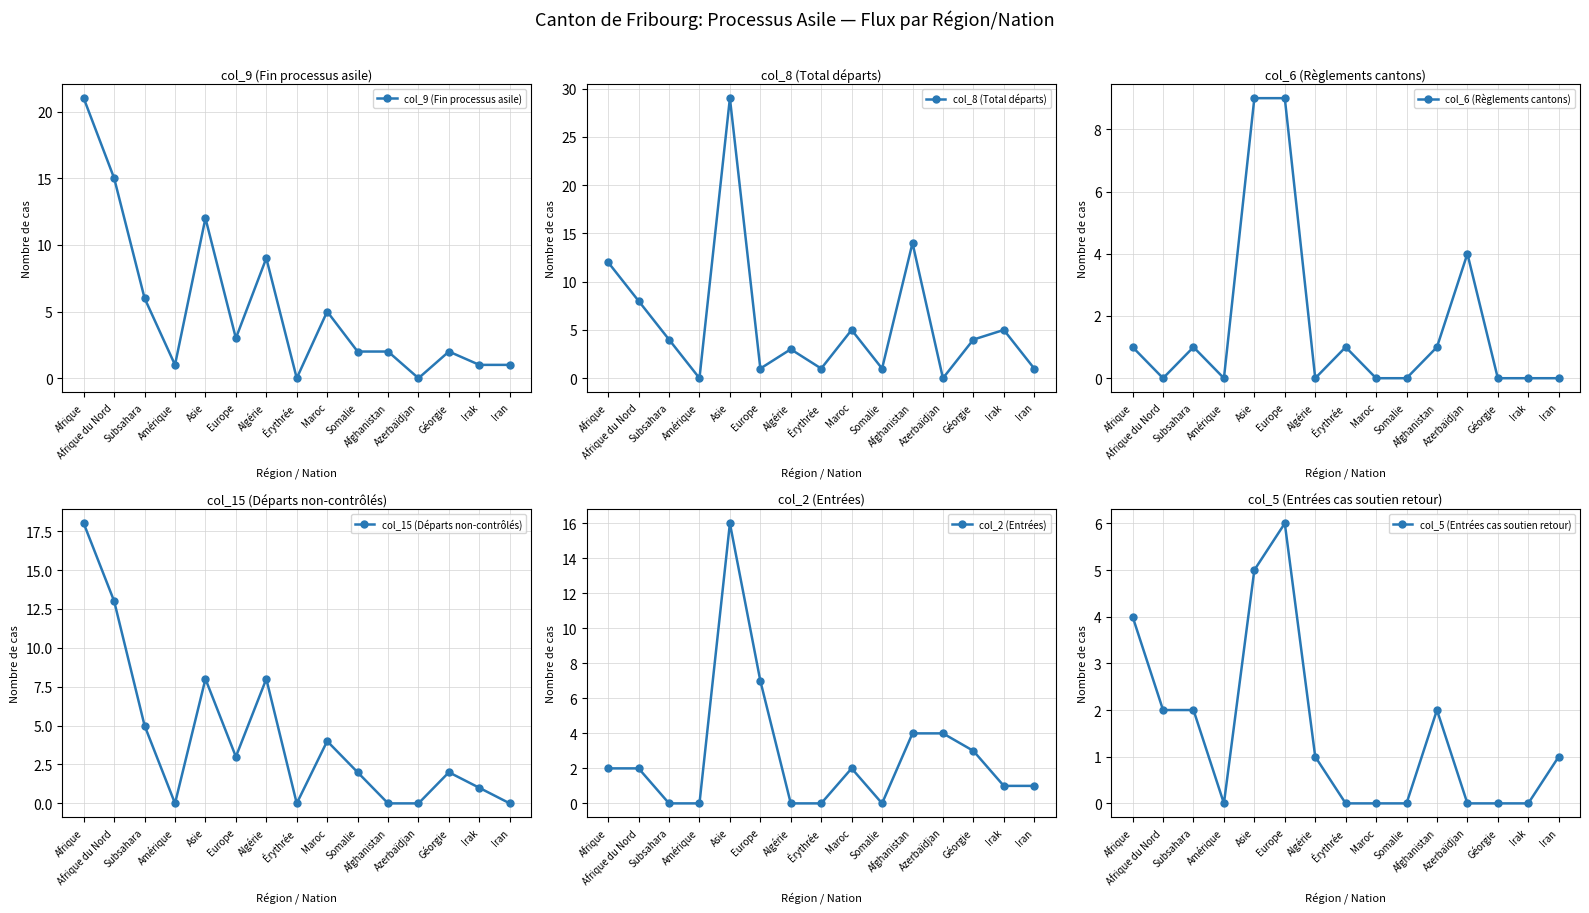

What are all the series names shown in the legend?

col_9 (Fin processus asile), col_8 (Total départs), col_6 (Règlements cantons), col_15 (Départs non-contrôlés), col_2 (Entrées), col_5 (Entrées cas soutien retour)